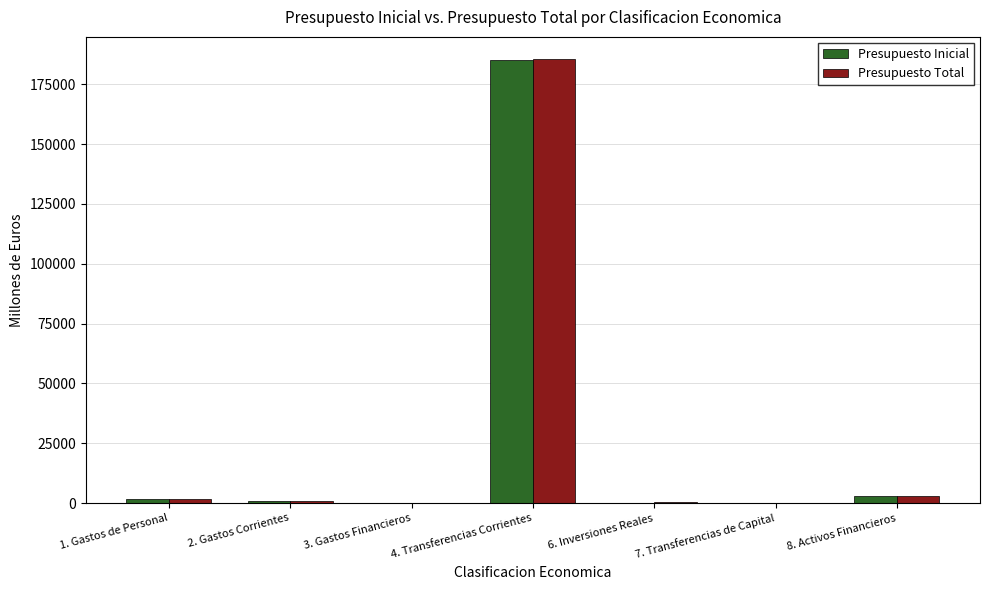

Count the number of categories in the chart.

7